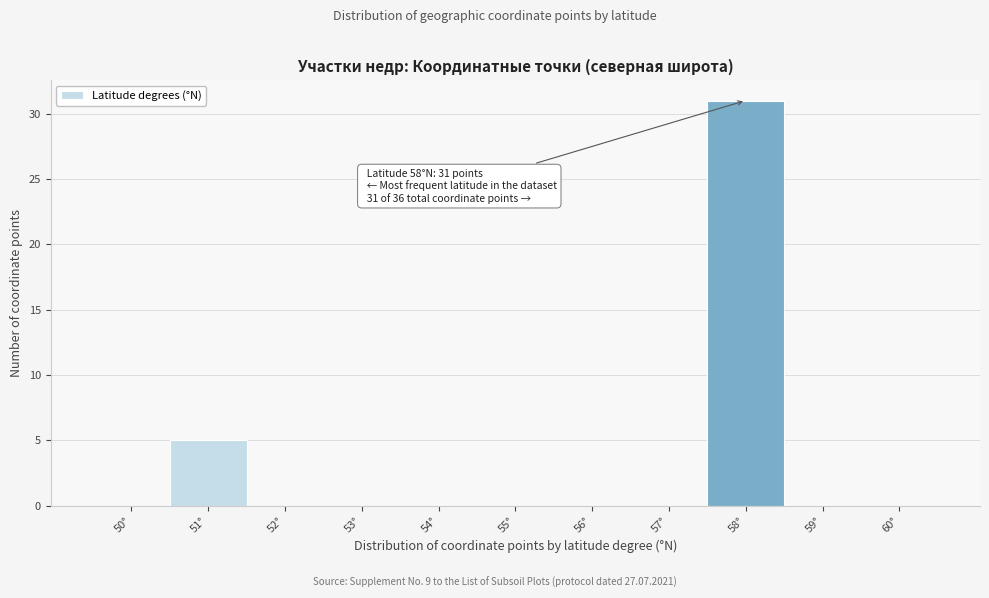

Reading left to right, extract all data points from this chart.

50°=0	51°=5	52°=0	53°=0	54°=0	55°=0	56°=0	57°=0	58°=31	59°=0	60°=0